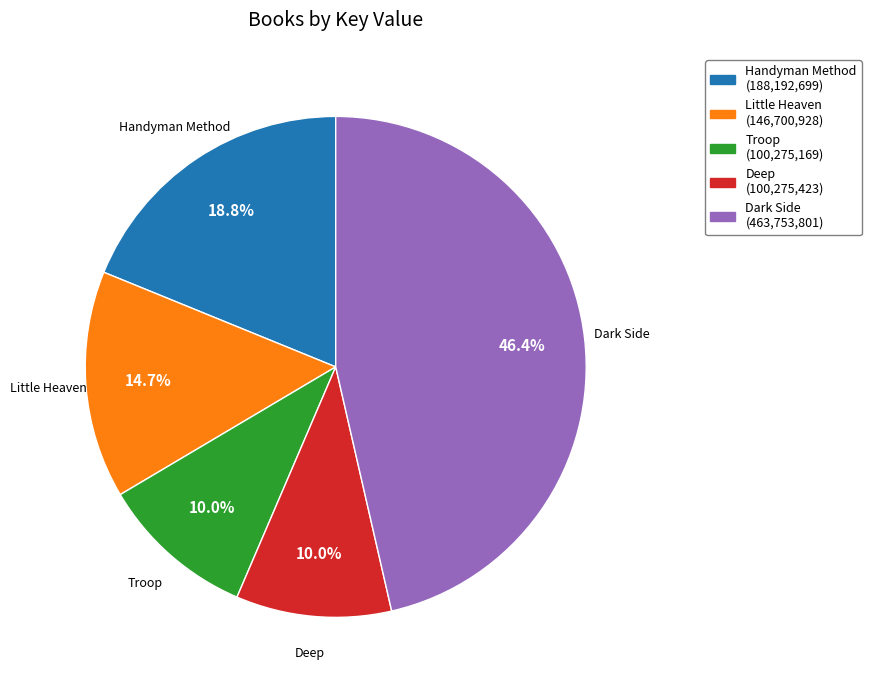

What is the ratio of the value at Troop to the value at Dark Side?

0.2